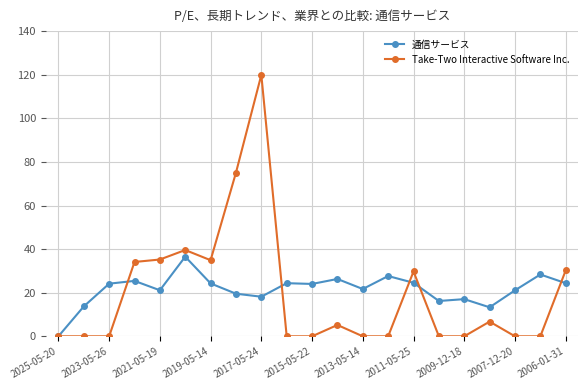

How many data points in 通信サービス are less than 24?

10